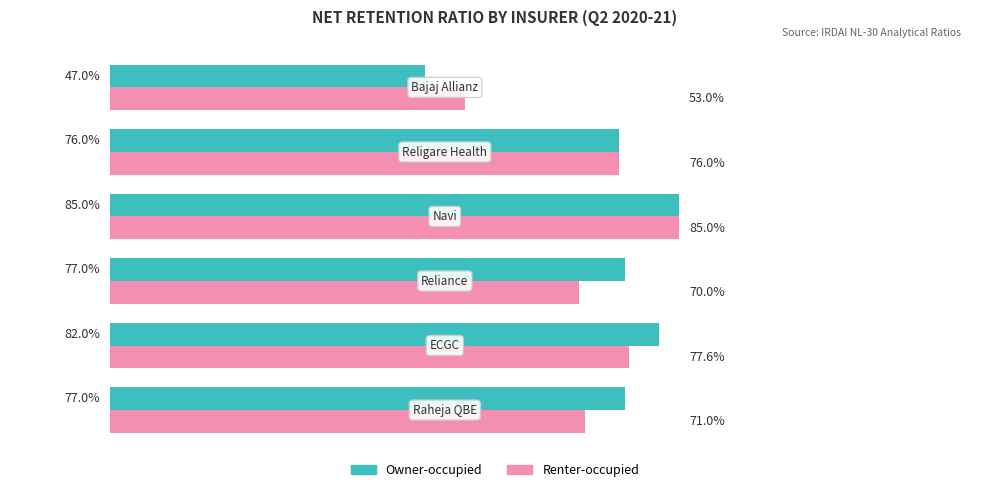

Which series has the largest range (max minus min)?

Owner-occupied